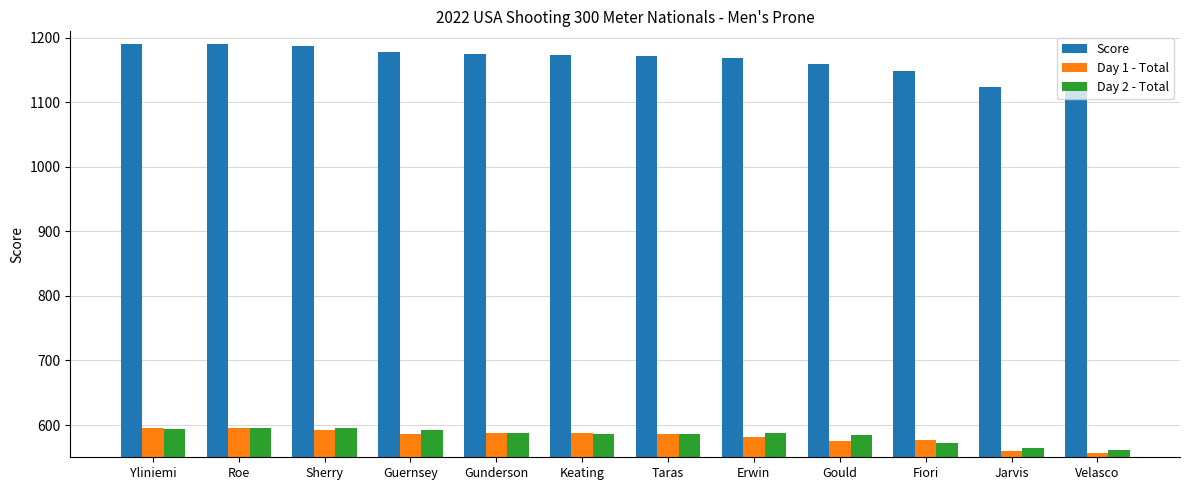

The value of Score at Jarvis is 1871. True or false?

False